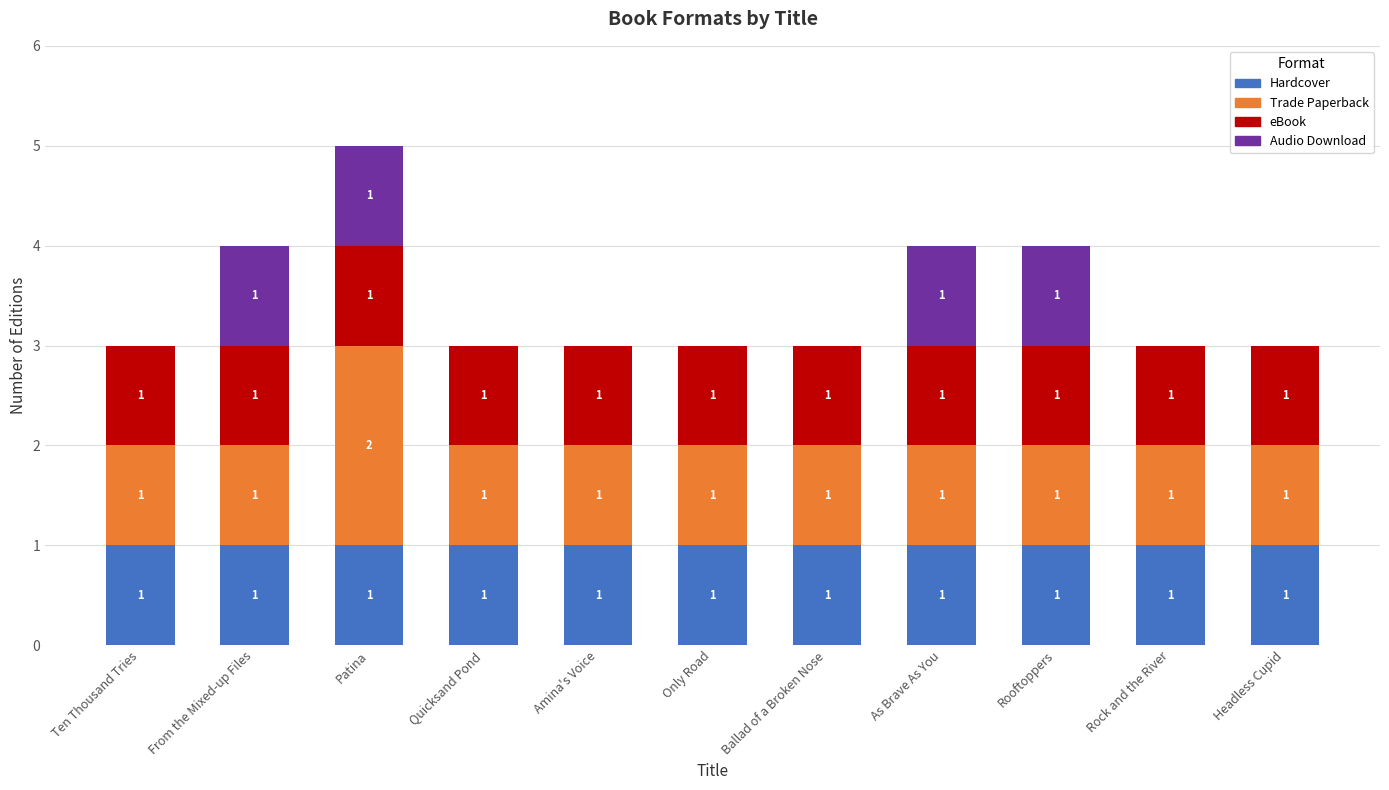

The value of Hardcover at Ten Thousand Tries is 0. True or false?

False